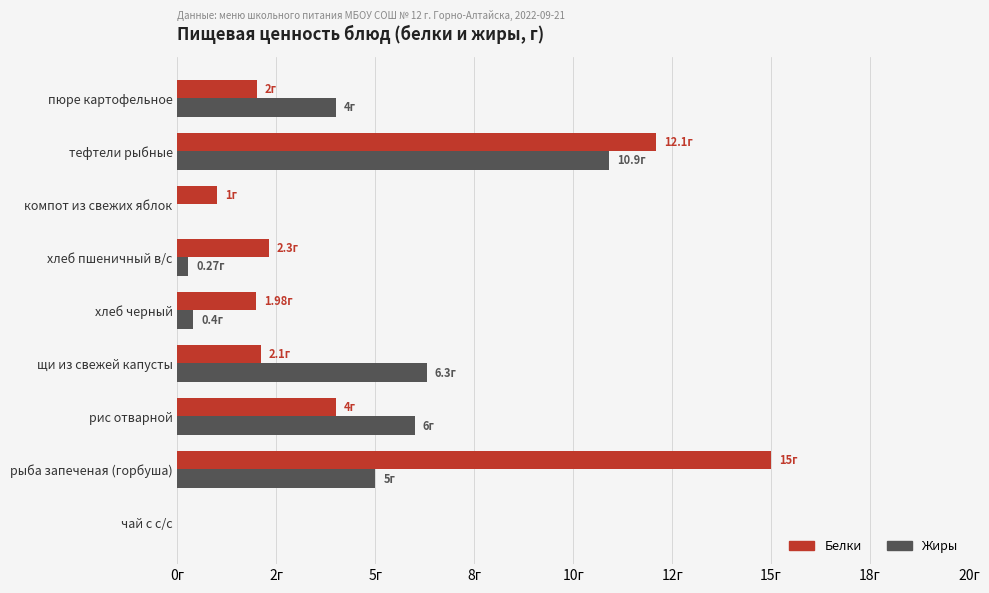

What are all the series names shown in the legend?

Белки, Жиры